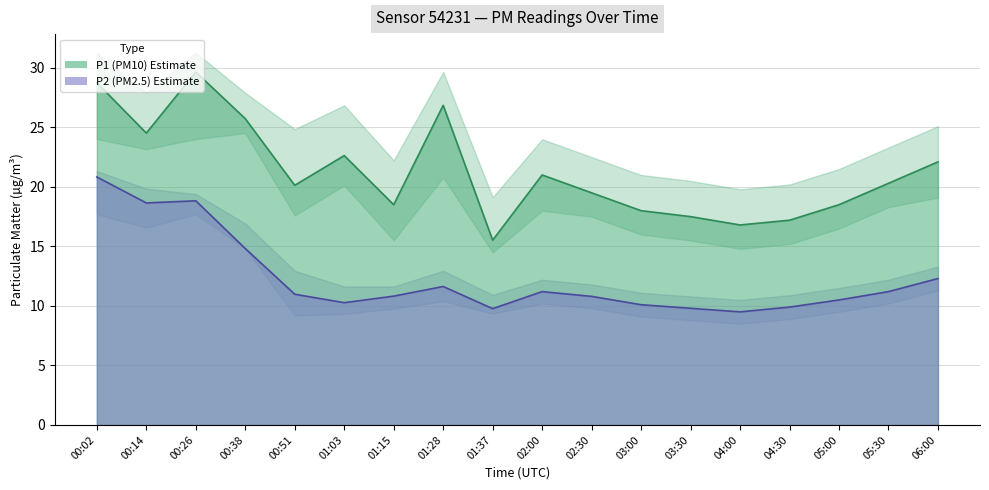

At which label does P1_lower reach its peak?

00:38